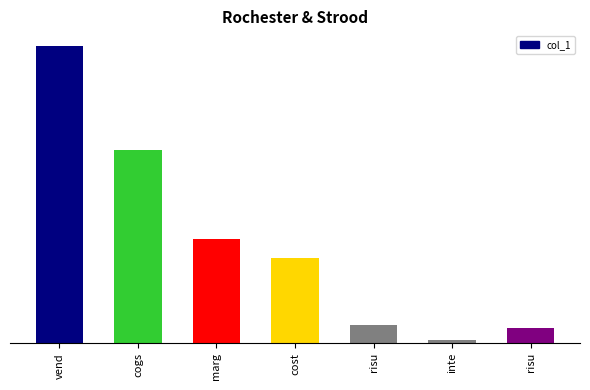

Does the chart contain any negative values?

No